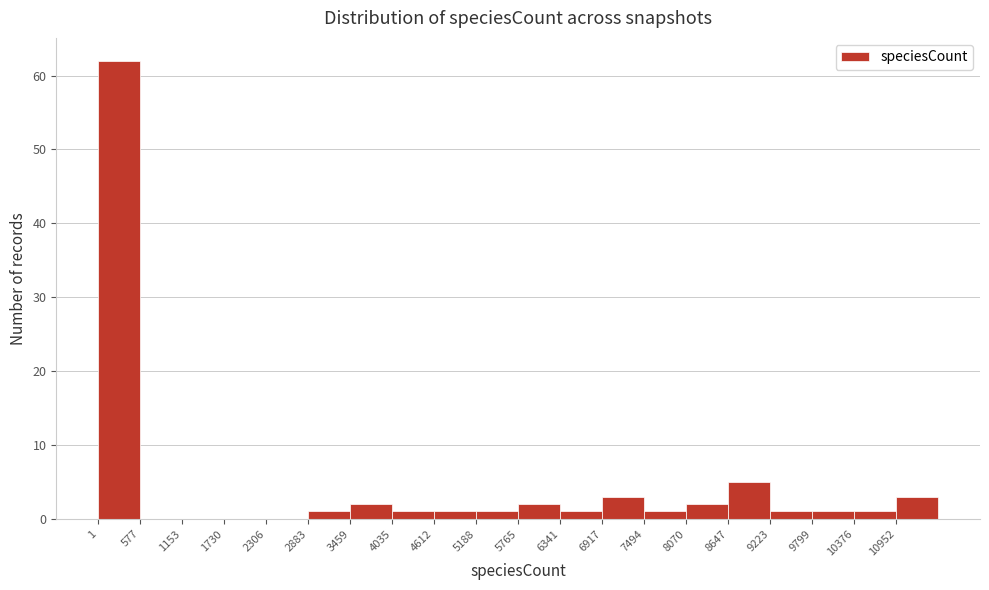

Reading left to right, list every bar in this chart as the range it spans on the x-axis followed by its height. Neither the bar edges nor the heights are printed on the chart, so give them approximately, as read against the axes.

0 to 600: 62
600 to 1200: 0
1200 to 1700: 0
1700 to 2300: 0
2300 to 2900: 0
2900 to 3500: 1
3500 to 4000: 2
4000 to 4600: 1
4600 to 5200: 1
5200 to 5800: 1
5800 to 6300: 2
6300 to 6900: 1
6900 to 7500: 3
7500 to 8100: 1
8100 to 8600: 2
8600 to 9200: 5
9200 to 9800: 1
9800 to 10400: 1
10400 to 11000: 1
11000 to 11500: 3